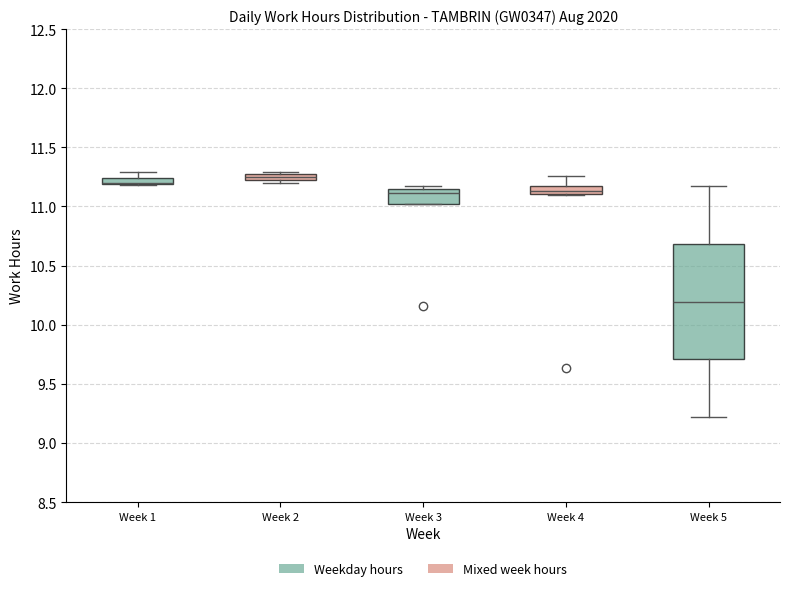

Where does the median line of the box for Week 2 sit on the y-axis? The values are not printed on the chart, so give them approximately, as read against the axis.

11.25